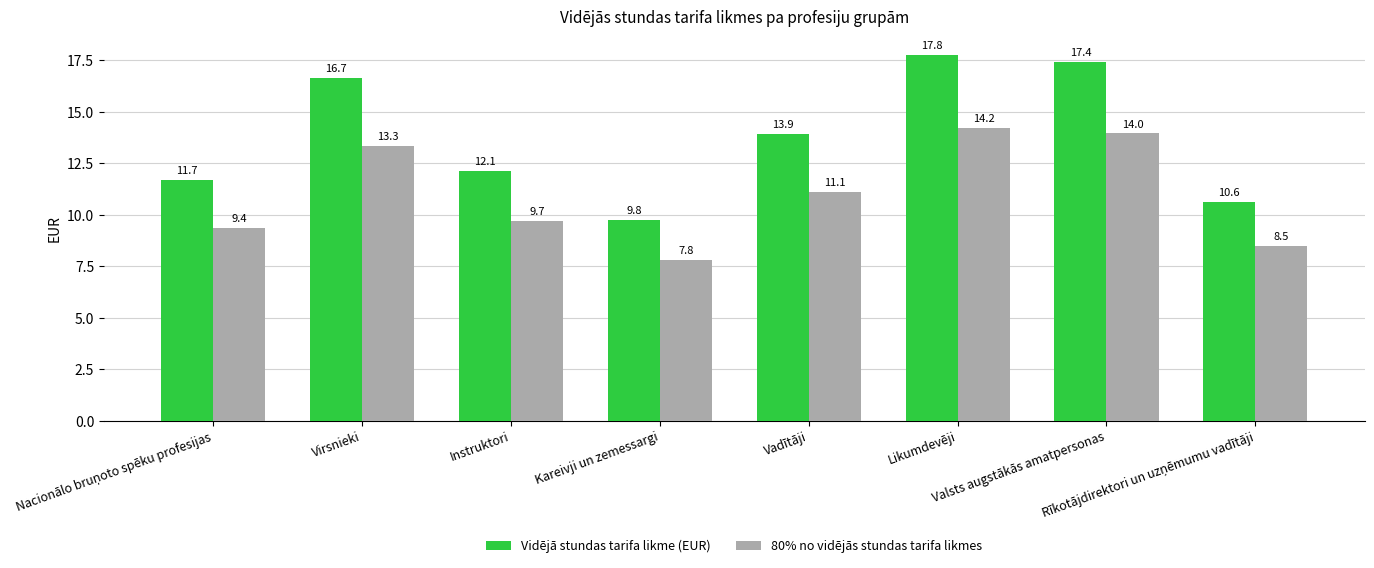

What is the difference between the second highest and second lowest values in the 80% no vidējās stundas tarifa likmes series?

5.5